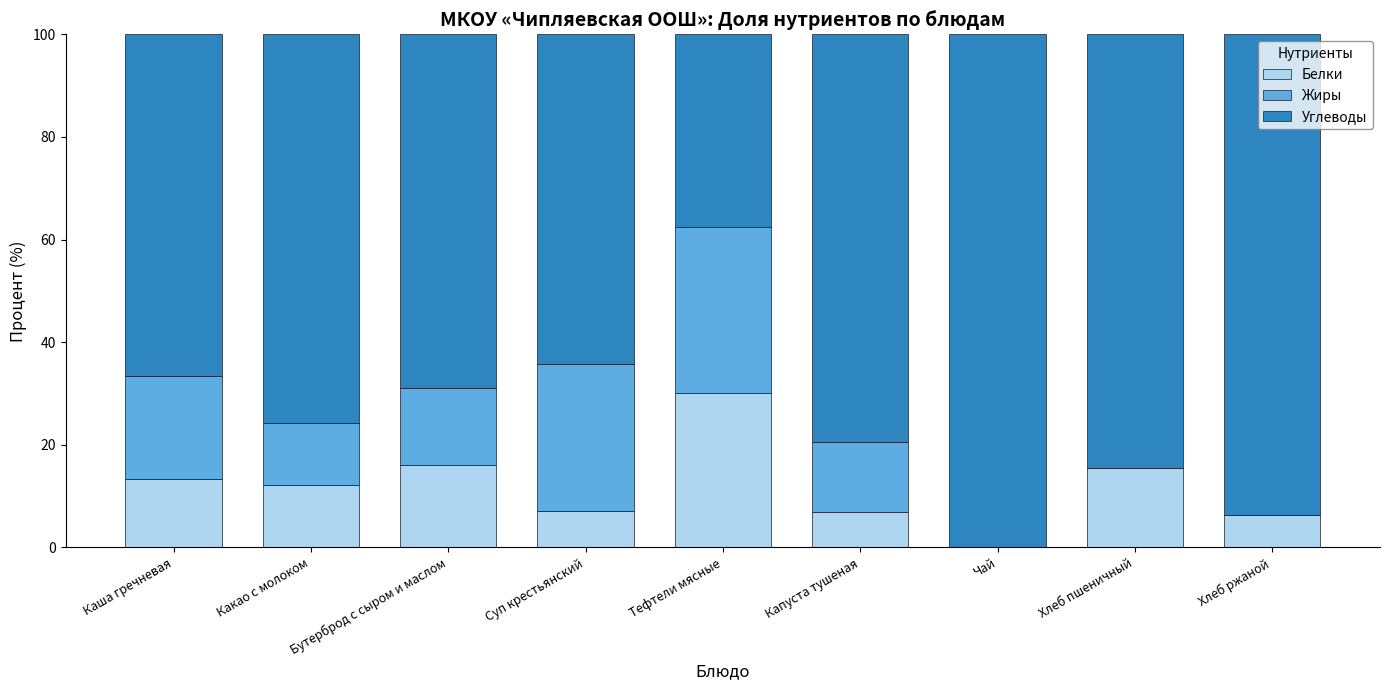

What is the total value across all series at Какао с молоком?

100.0